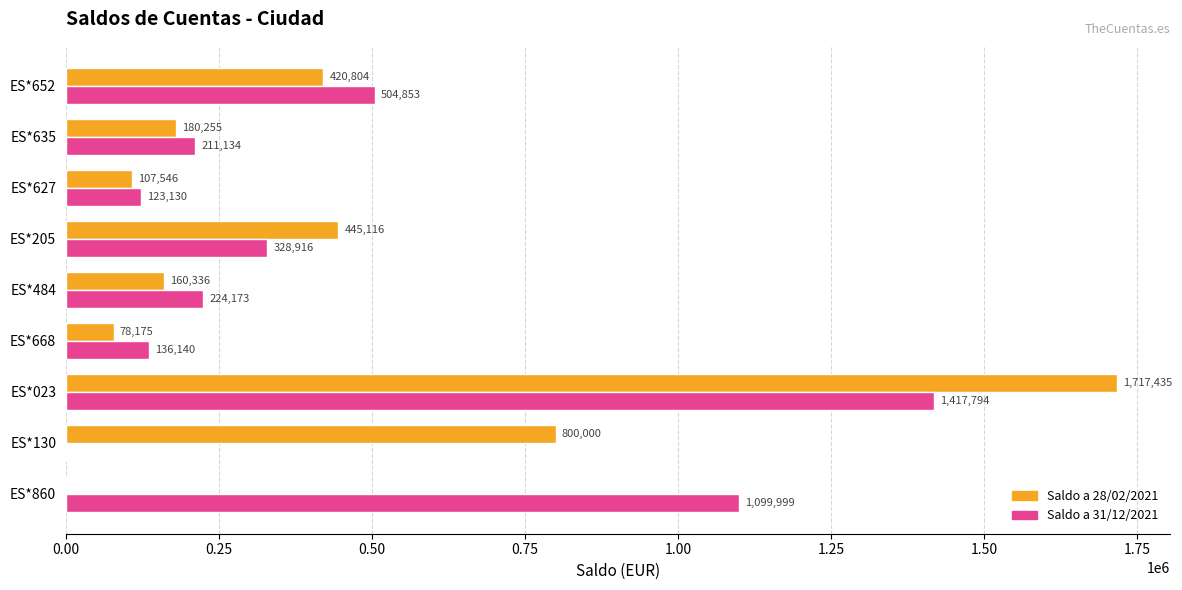

How many values in Saldo a 31/12/2021 are above zero?

8